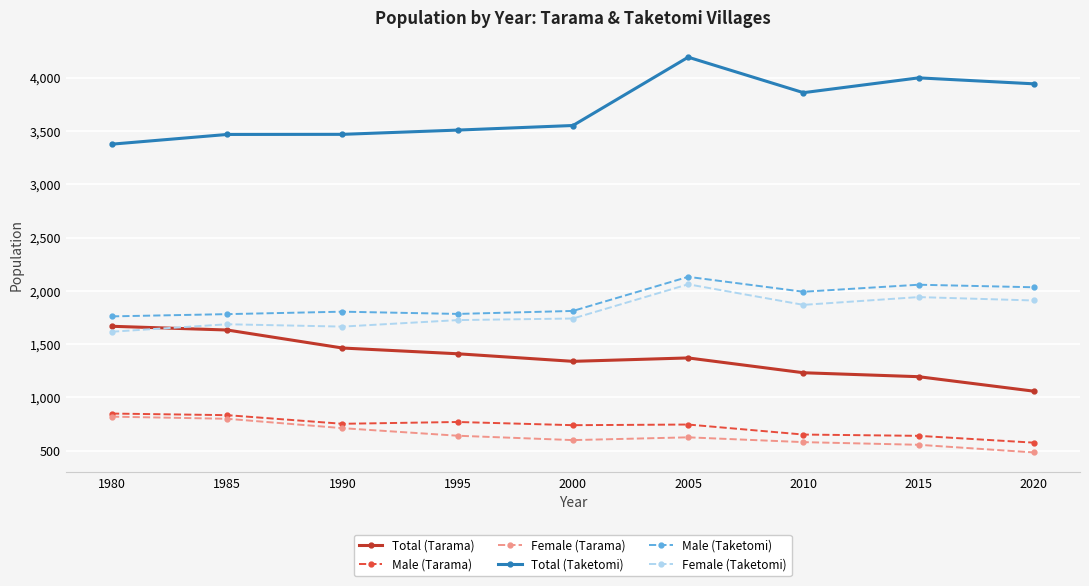

How many values in the Total (Tarama) series are below 1370?

4